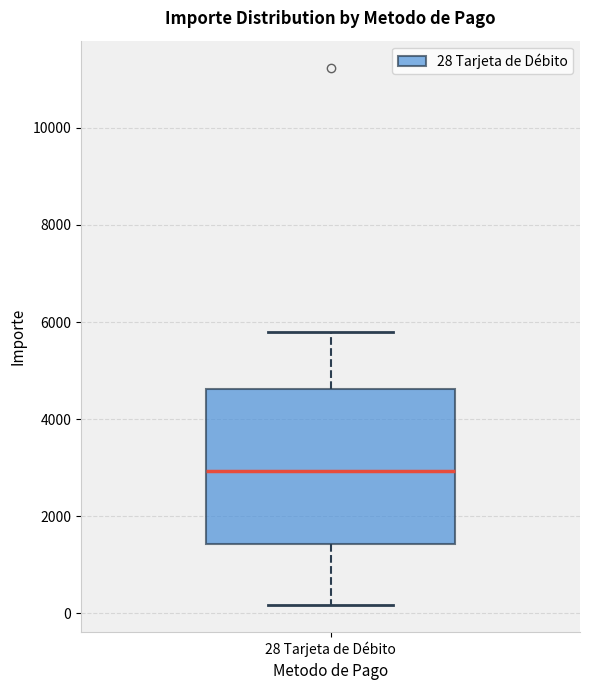

Where is the upper edge of the box for 28 Tarjeta de Débito on the y-axis? The values are not printed on the chart, so give them approximately, as read against the axis.

4600